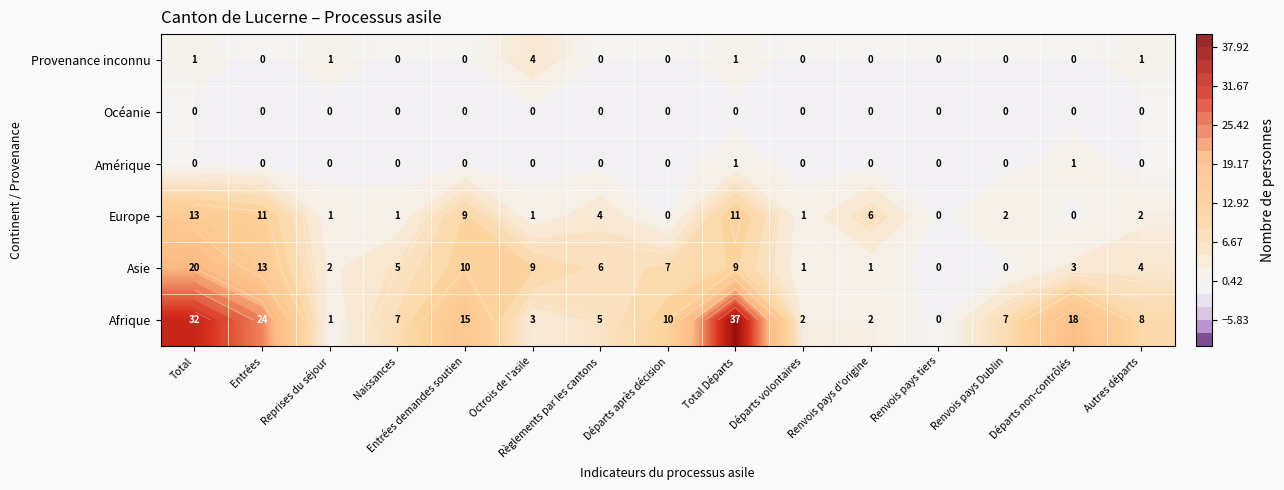

At which category is the sum across all series the highest?

Total